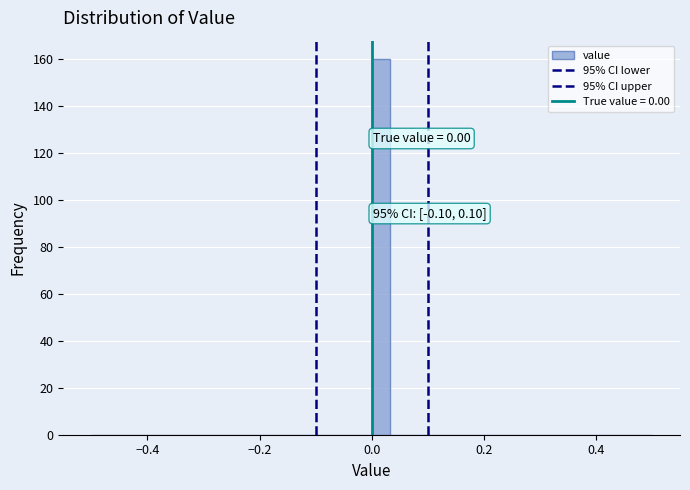

Around what value on the x-axis is the tallest bar? Give the approximate position of its centre, as read against the axis.

0.02